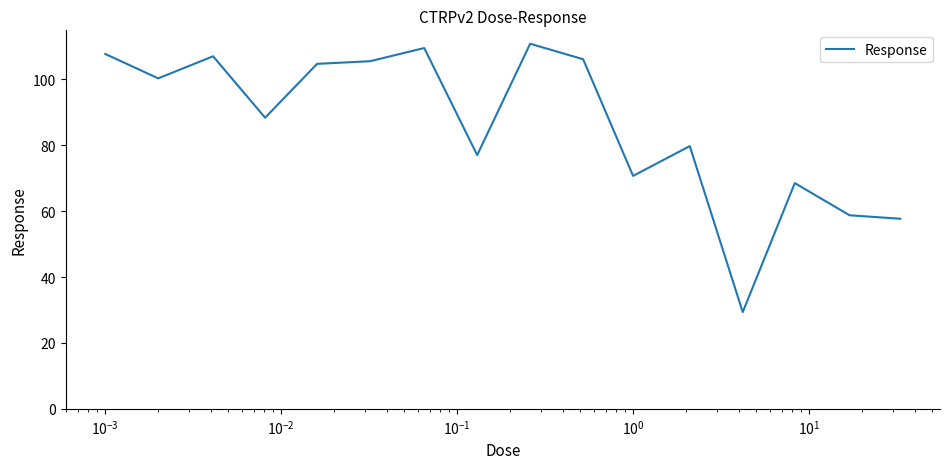

What is the maximum value shown in the chart?

110.8